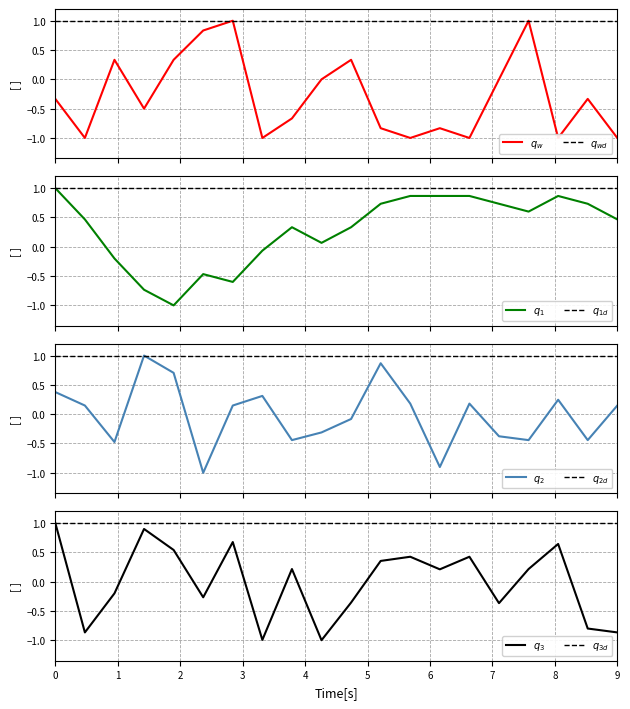

What position from the left is 08:00?

17